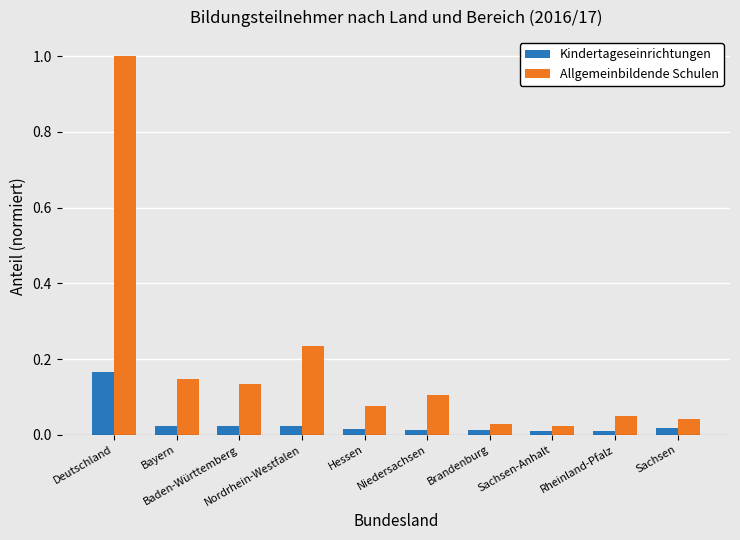

Which category has the highest value in the Kindertageseinrichtungen series?

Deutschland